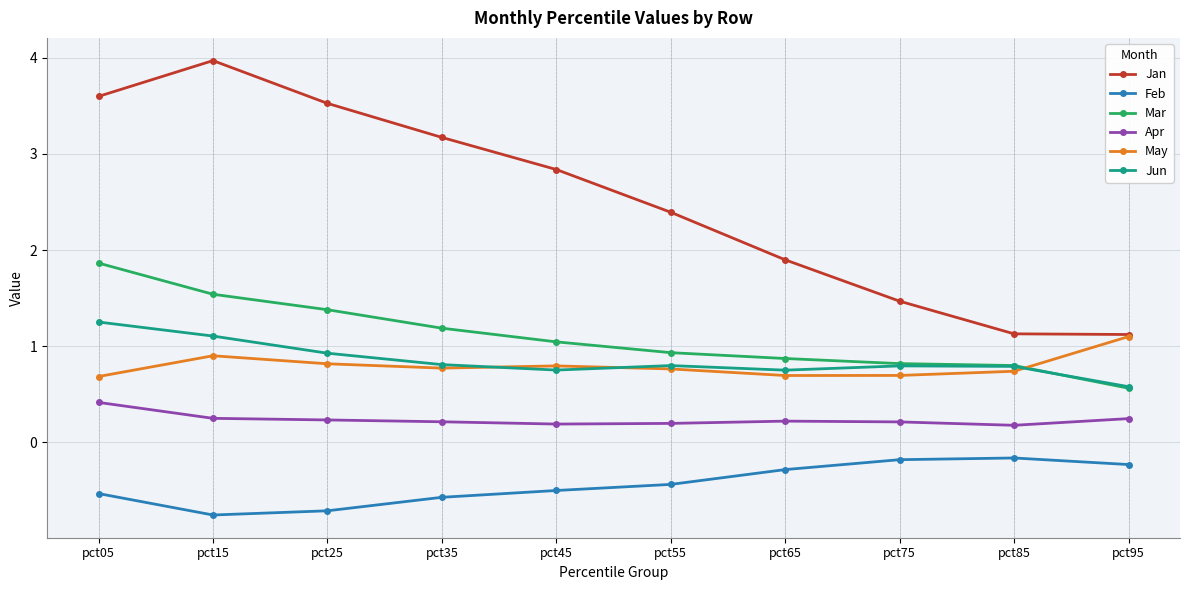

List the series in order of their peak value, lowest first.

Feb, Apr, May, Jun, Mar, Jan